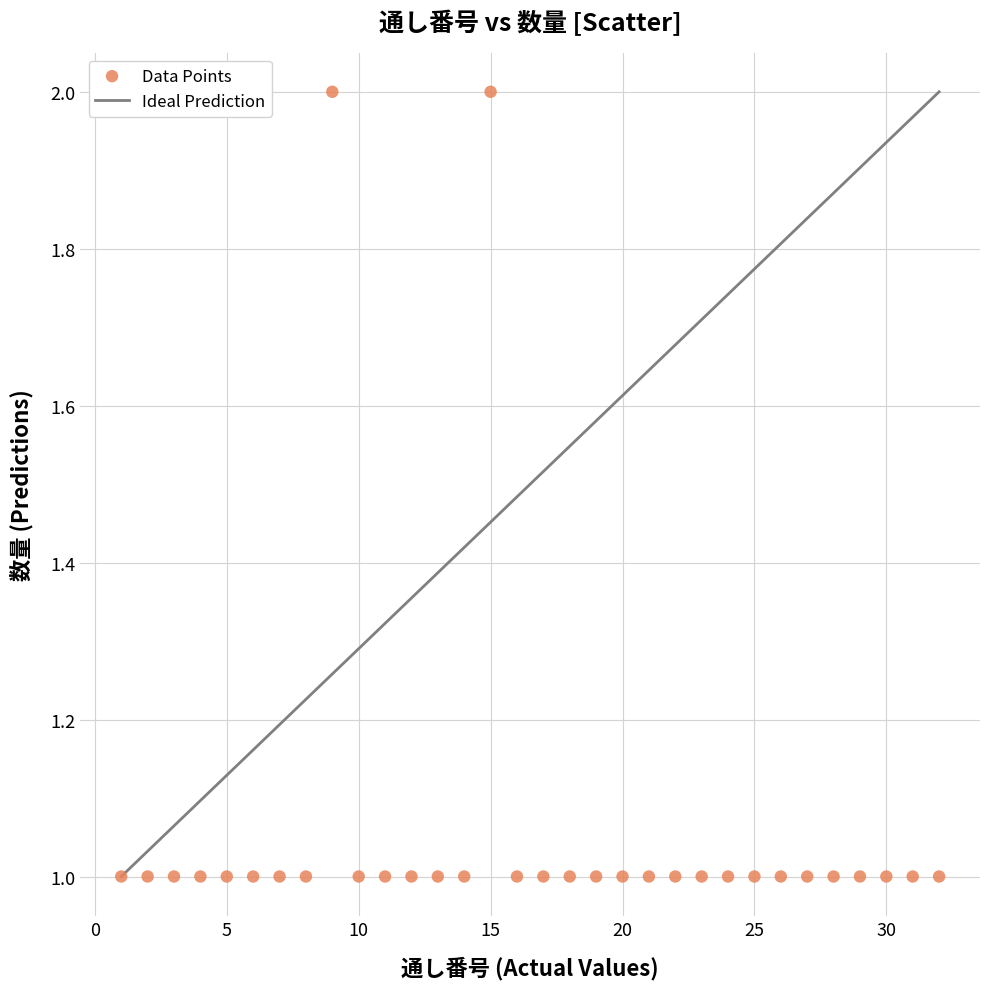

What is the range of X values (max minus min)?

31